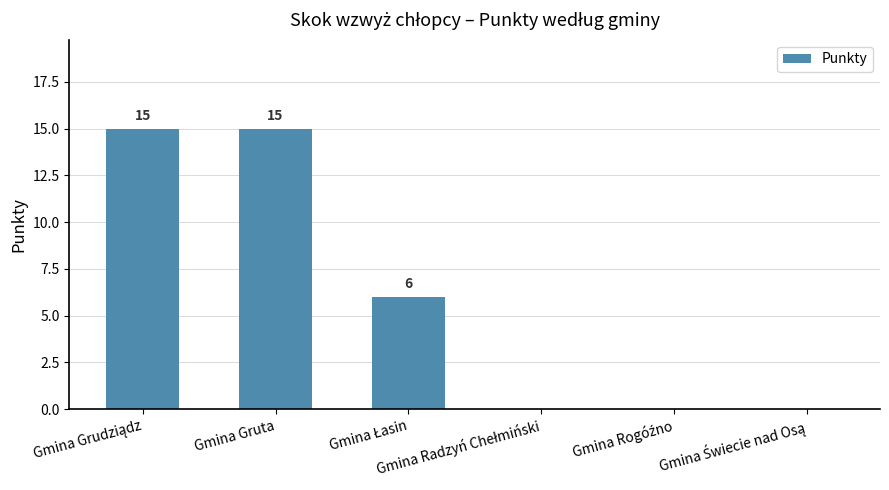

What is the sum of all values?

36